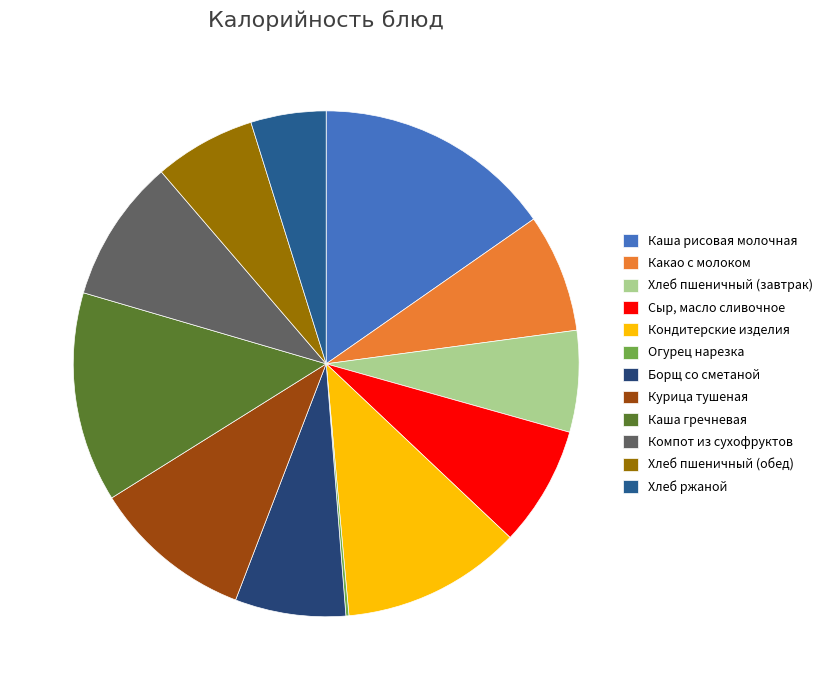

To the nearest percent, what is the combined percentage of Курица тушеная and Каша рисовая молочная?

26%